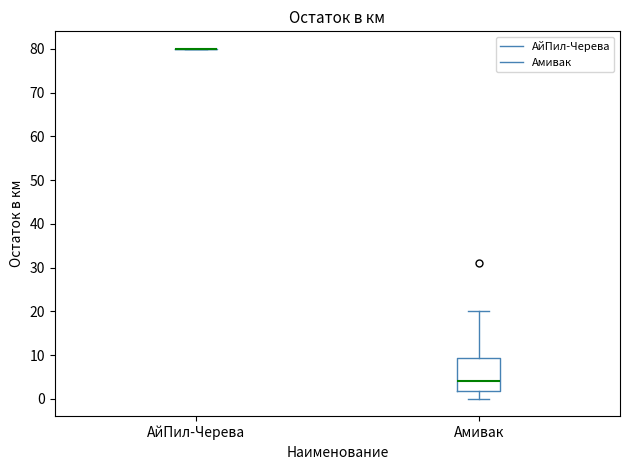

Which box is the tallest, from its lower edge to its upper edge?

Амивак